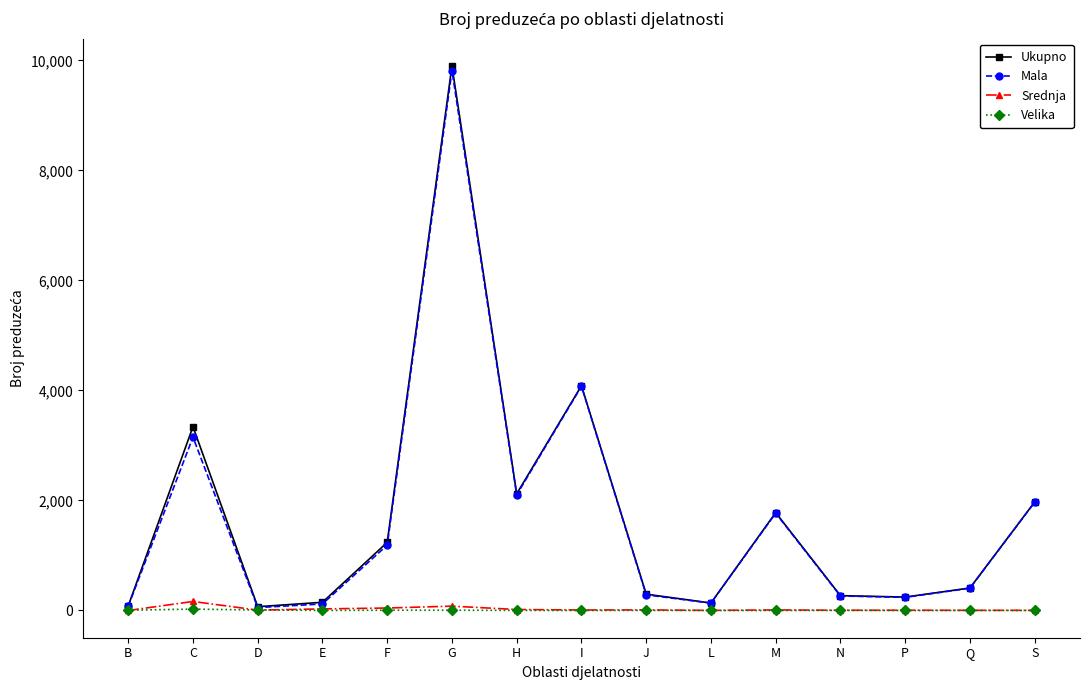

Which series has the largest range (max minus min)?

Ukupno